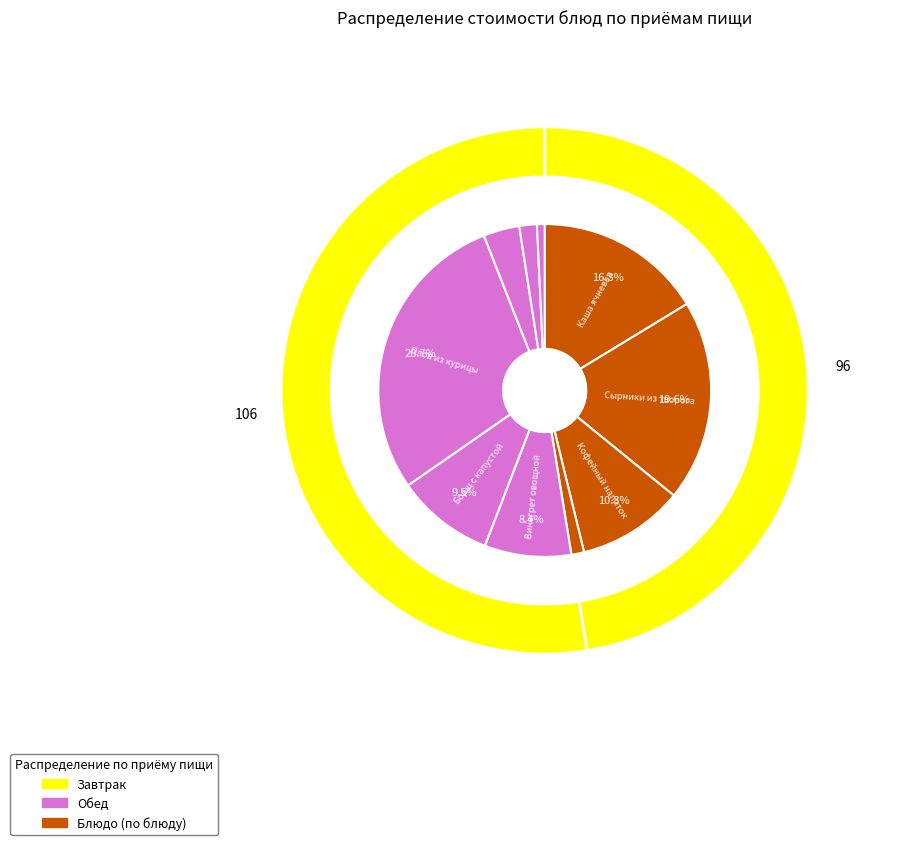

Count the number of slices in the pie.

10